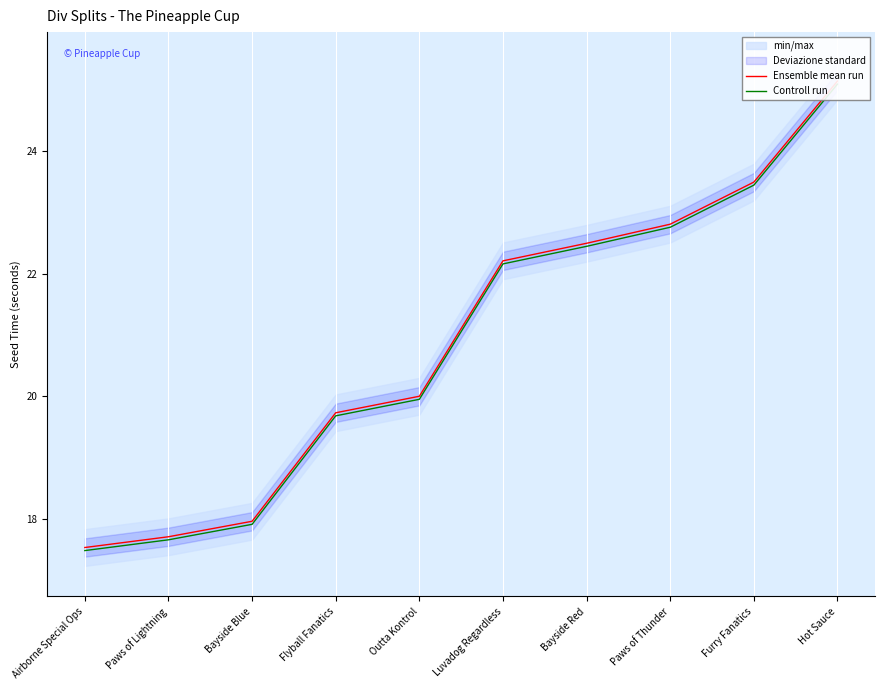

What is the difference between the maximum and second lowest values in the Ensemble mean run series?

7.4